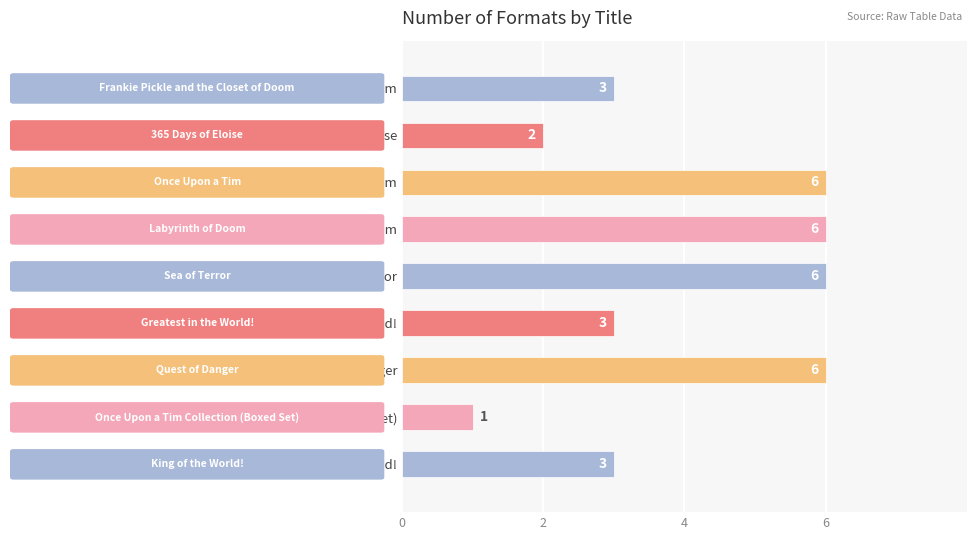

What is the smallest value displayed?

1